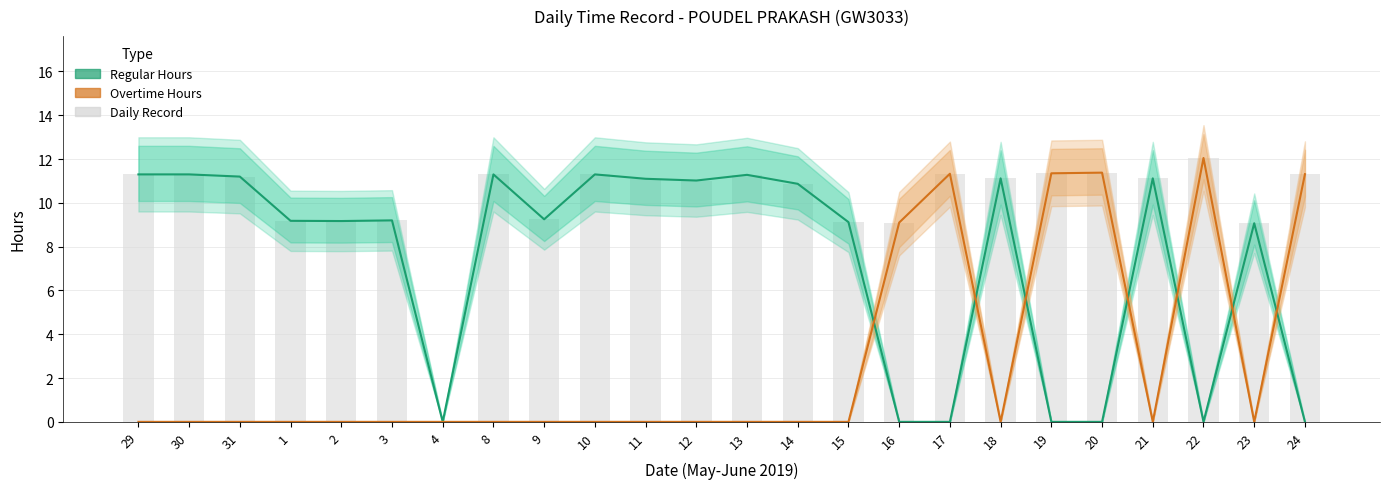

What are all the series names shown in the legend?

Regular Hours, Overtime Hours, Daily Record